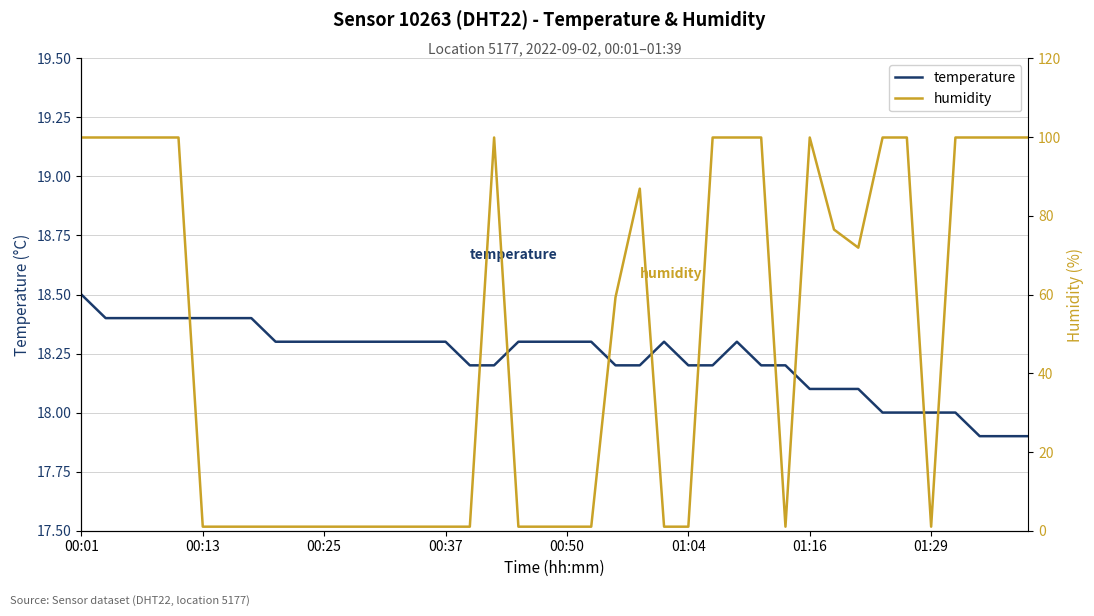

Which series has the largest range (max minus min)?

humidity